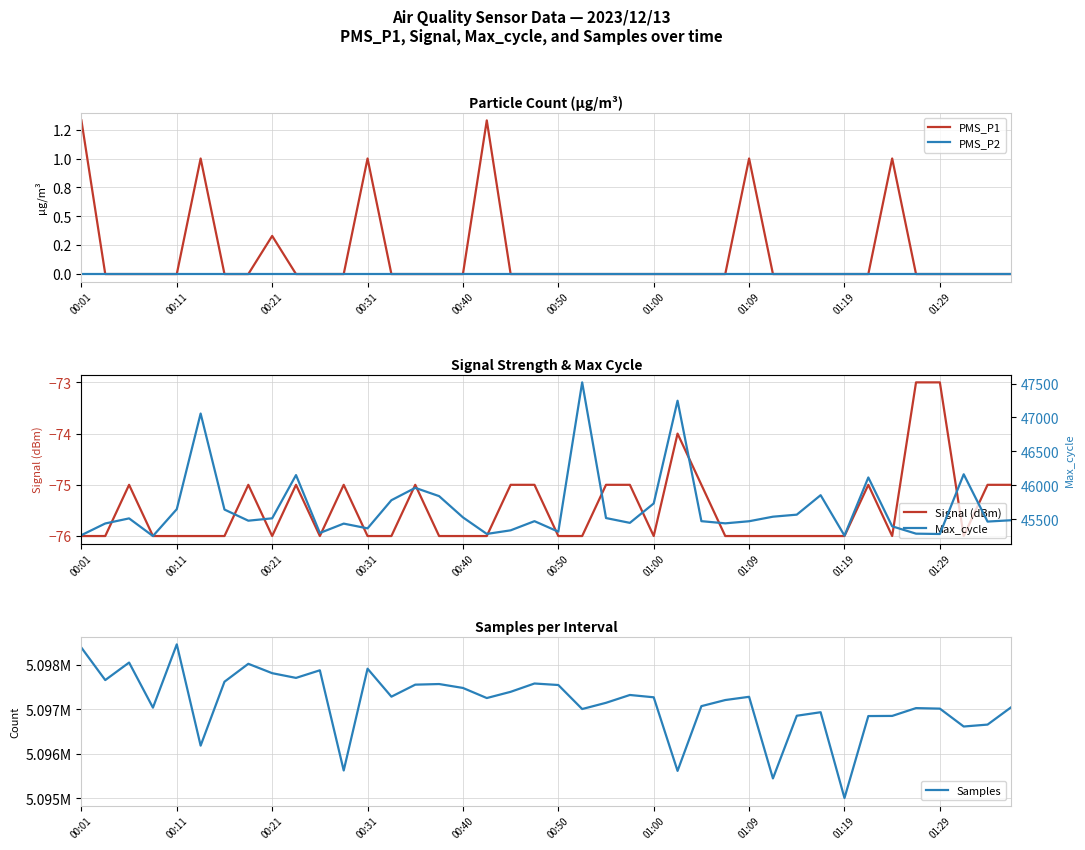

At which label does PMS_P2 reach its minimum?

00:01